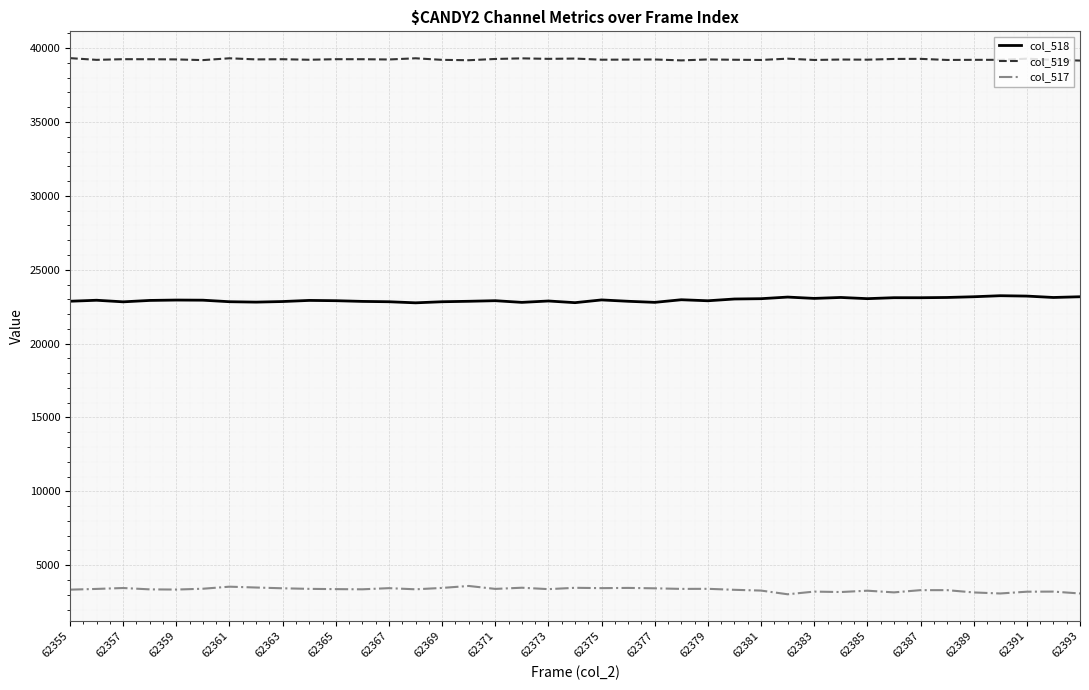

True or false: col_518 and col_519 cross at least once.

False